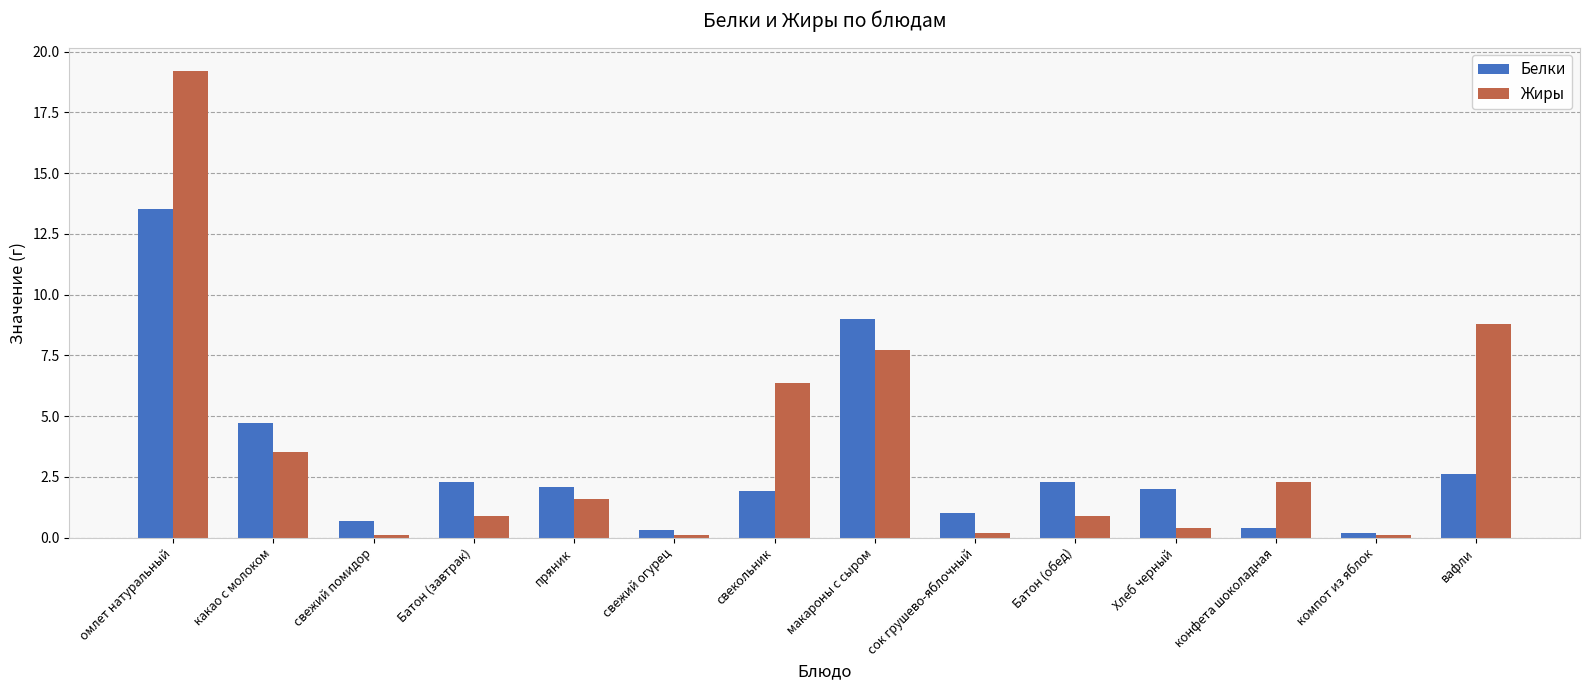

At which category is the sum across all series the highest?

омлет натуральный